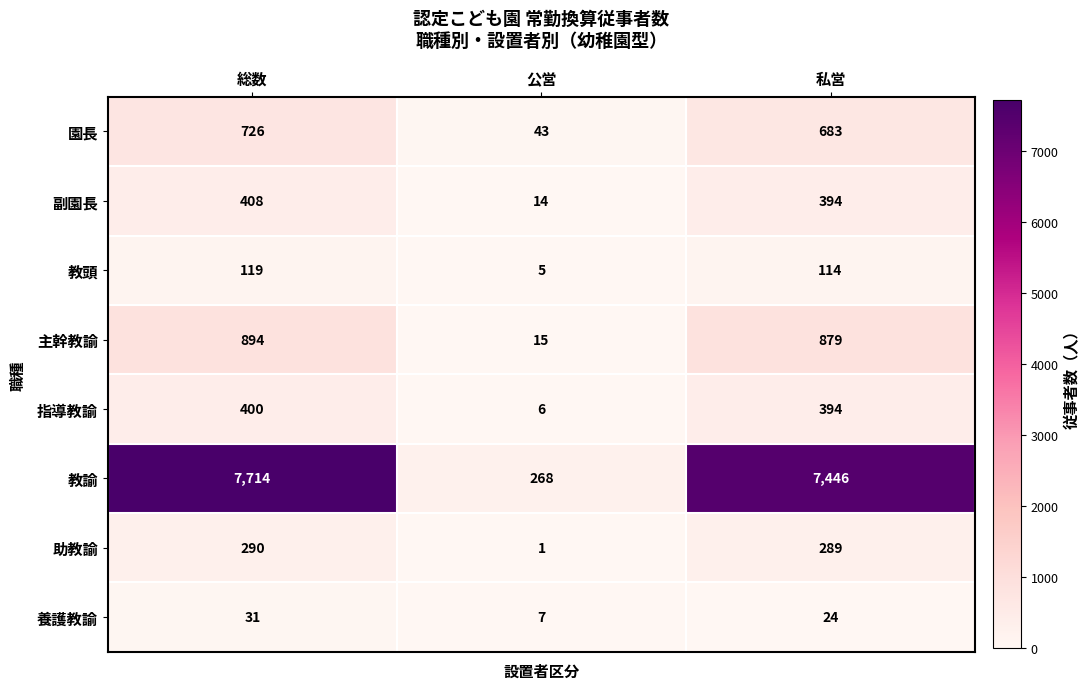

What is the difference between the 指導教諭 values at 私営 and 公営?

388